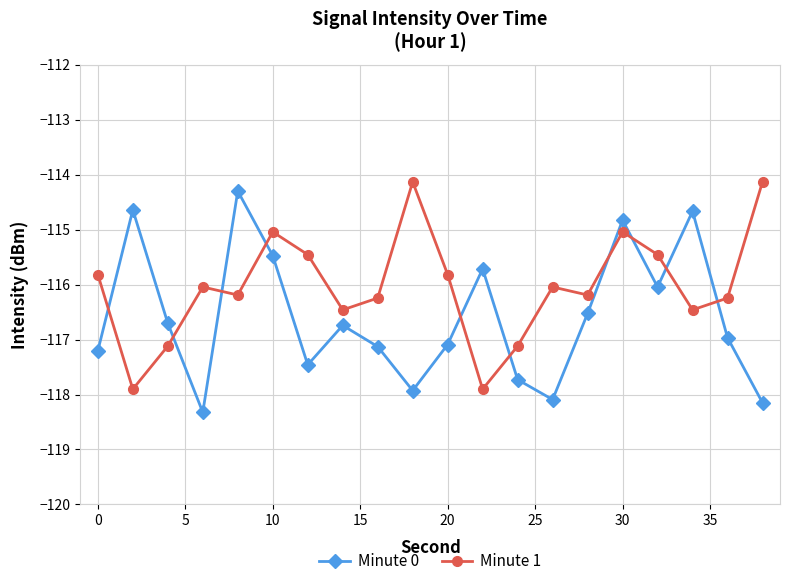

True or false: Minute 1 has more than 0 interior local peaks.

True